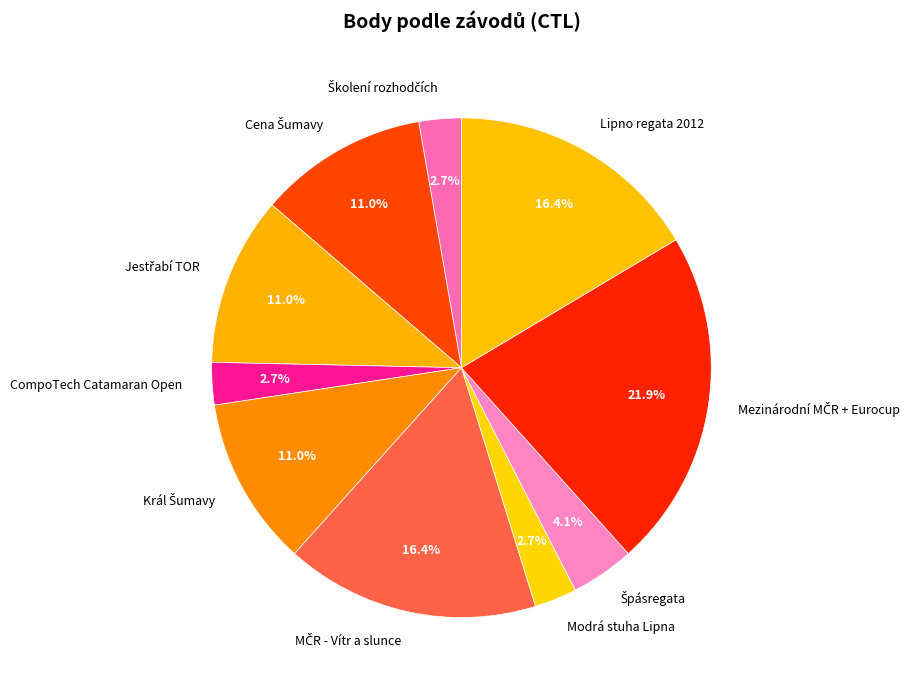

Does any single category account for the majority?

No